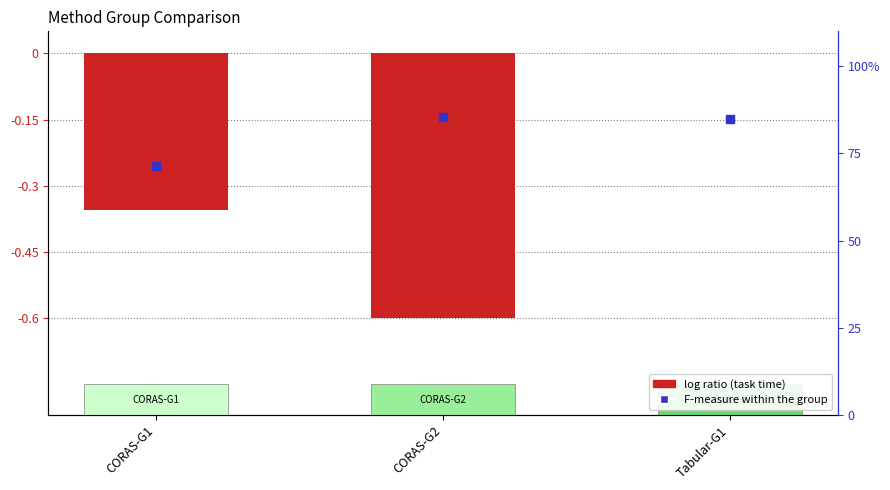

The chart shows a value of -0.6 at CORAS-G2. True or false?

True